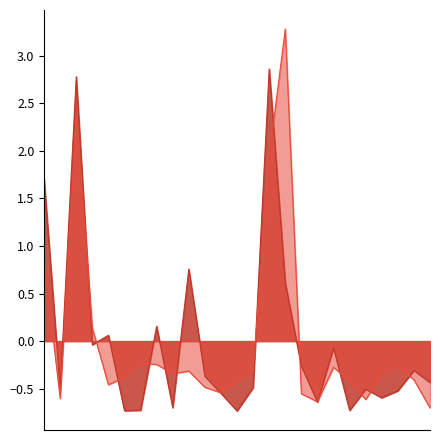

What is the greatest value displayed?

3.3